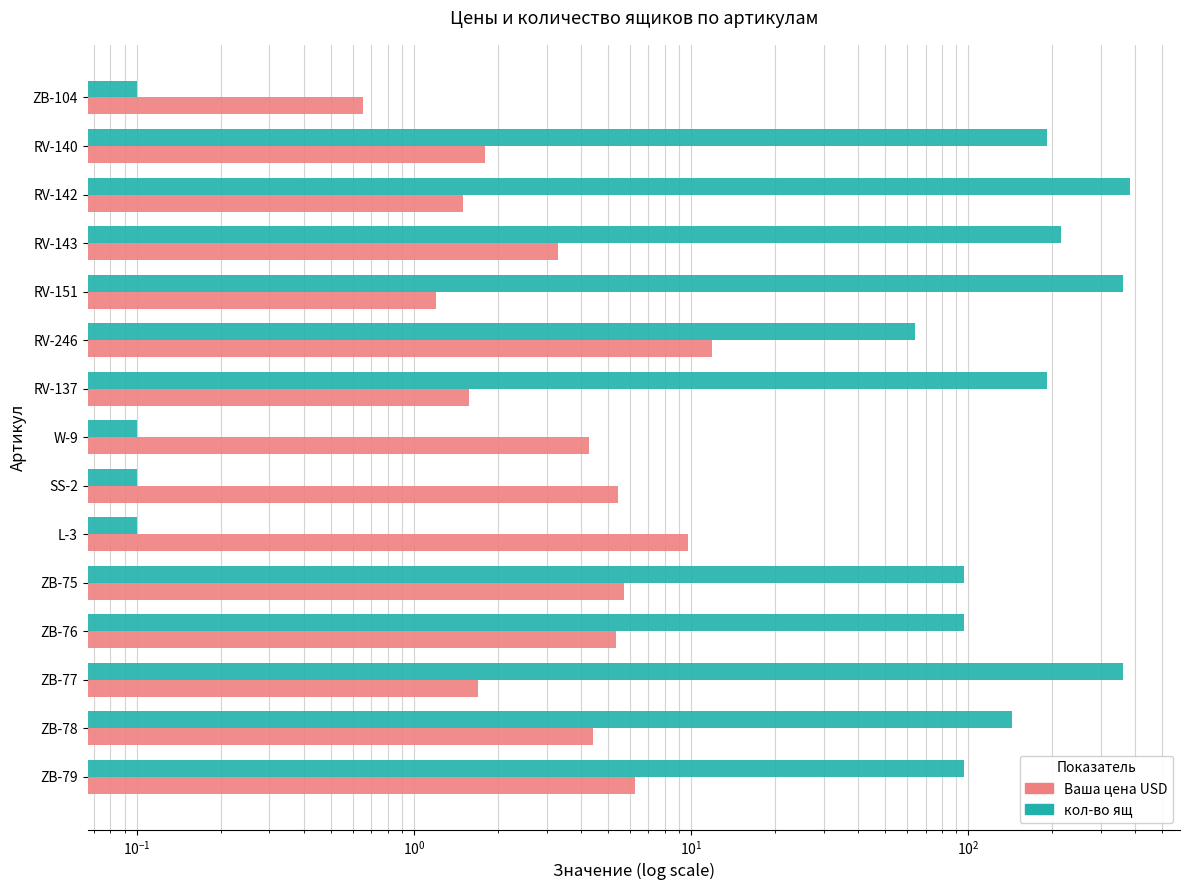

Reading left to right, transcribe all the data shown in this chart.

Ваша цена USD: 0.7	1.8	1.5	3.3	1.2	11.9	1.6	4.3	5.4	9.7	5.7	5.3	1.7	4.4	6.2
кол-во ящ: 0.1	192.0	384.0	216.0	360.0	64.0	192.0	0.1	0.1	0.1	96.0	96.0	360.0	144.0	96.0